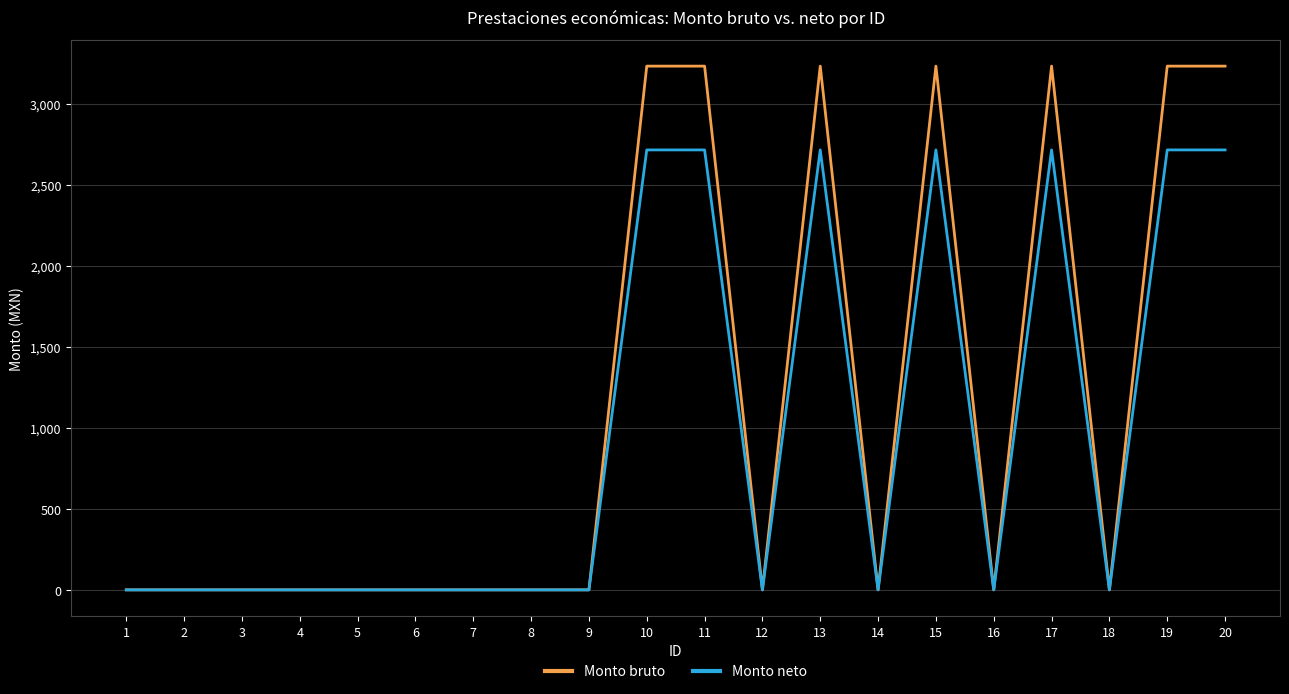

What is the difference between the maximum and minimum values in the Monto bruto series?

3235.3